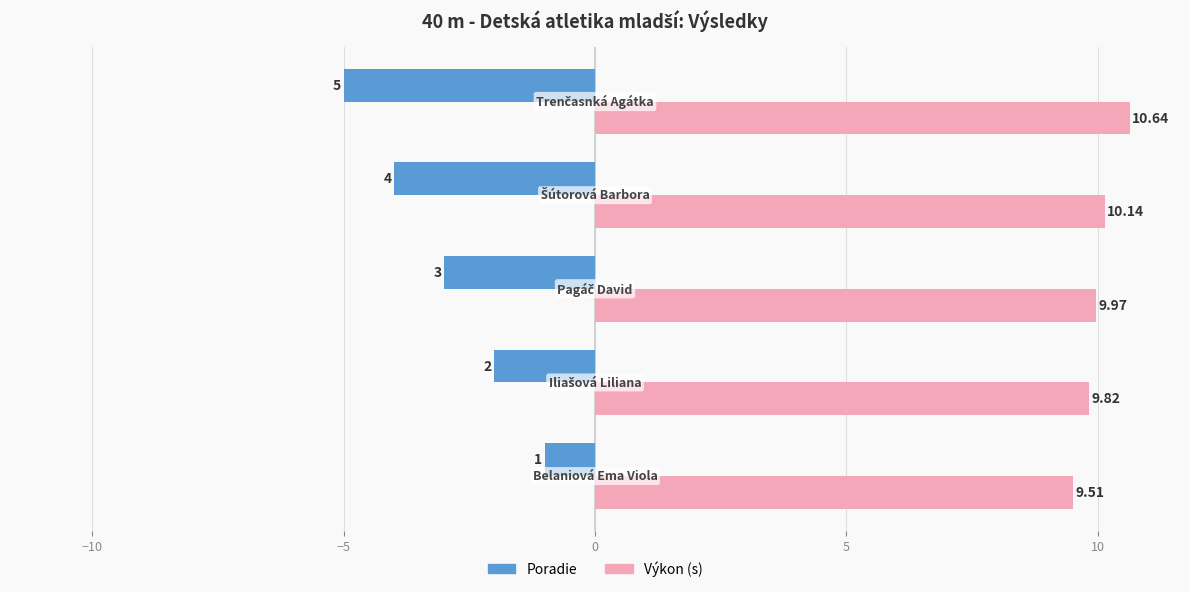

Which series has the largest range (max minus min)?

Poradie